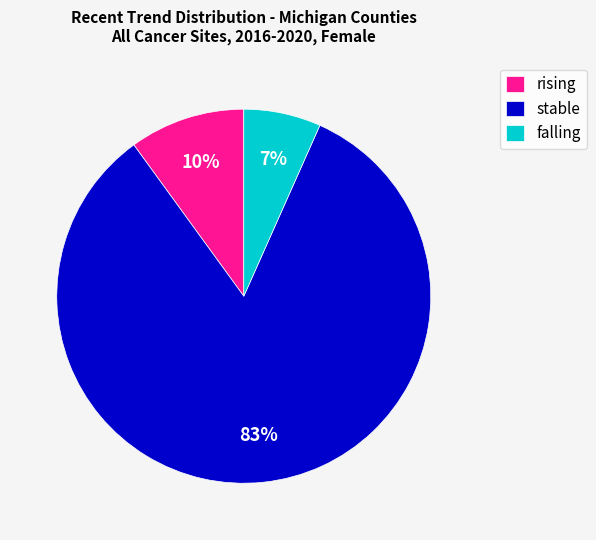

Which category has the biggest portion of the pie?

stable